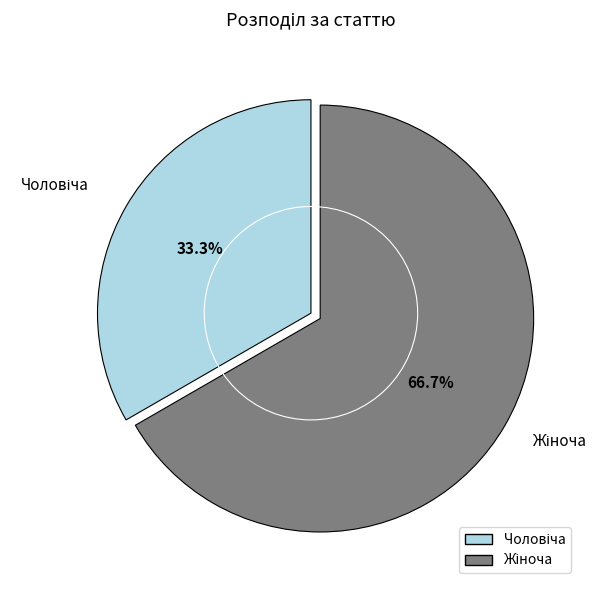

How many slices are in this pie chart?

2